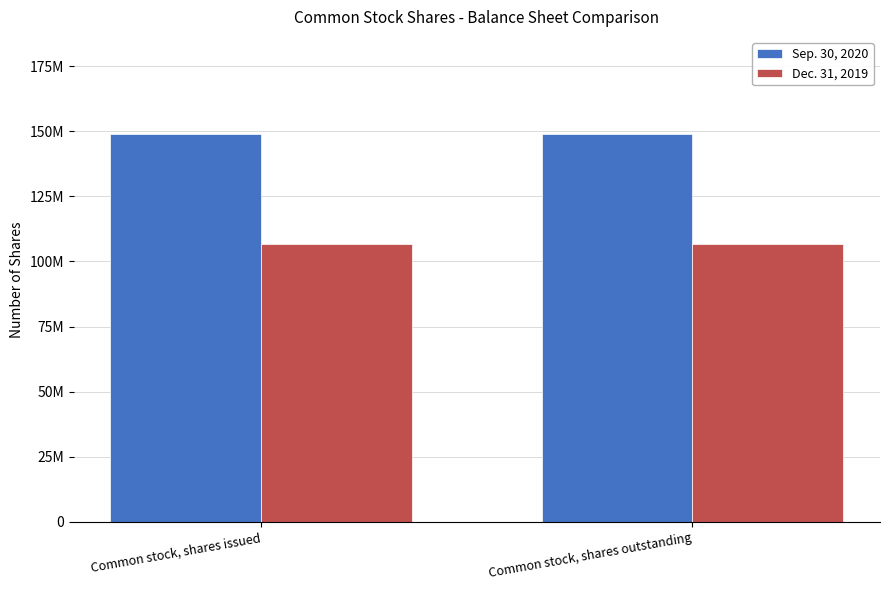

At which category does the chart reach its minimum across all series?

Common stock, shares issued